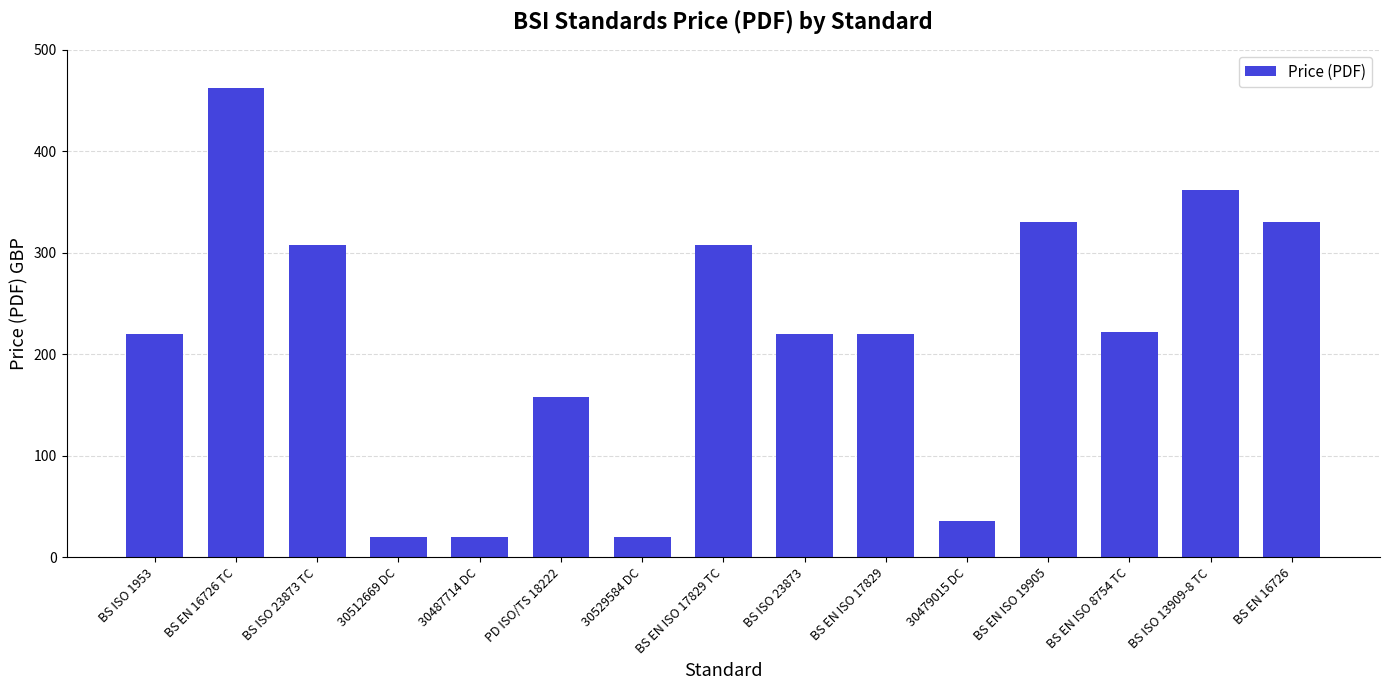

What is the average value?

216